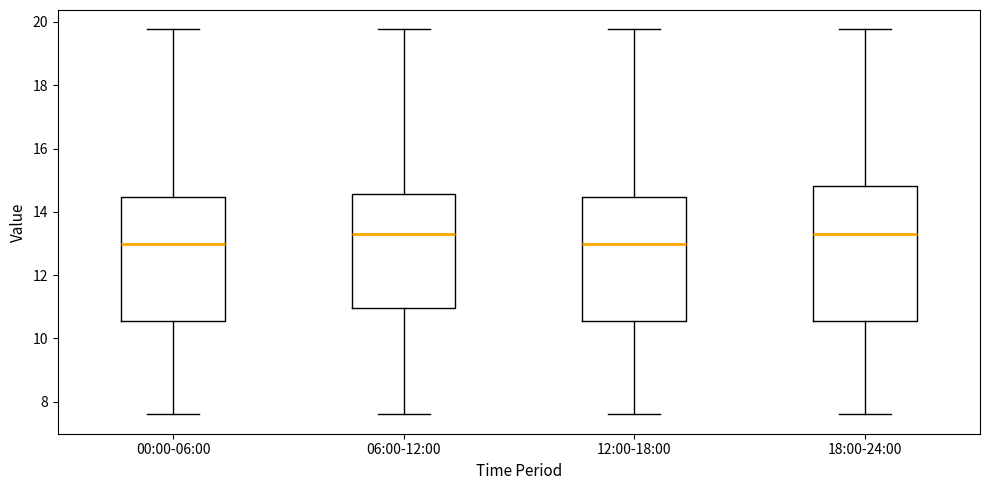

Reading left to right, transcribe this box plot: for each box, give where its median line is, the range the box spans, and where its two whiskers end, as read against the y-axis. The values are not printed on the chart, so give them approximately, as read against the axis.

00:00-06:00: median 13.0, box 10.6 to 14.4, whiskers 7.6 to 19.8
06:00-12:00: median 13.4, box 11.0 to 14.6, whiskers 7.6 to 19.8
12:00-18:00: median 13.0, box 10.6 to 14.4, whiskers 7.6 to 19.8
18:00-24:00: median 13.4, box 10.6 to 14.8, whiskers 7.6 to 19.8